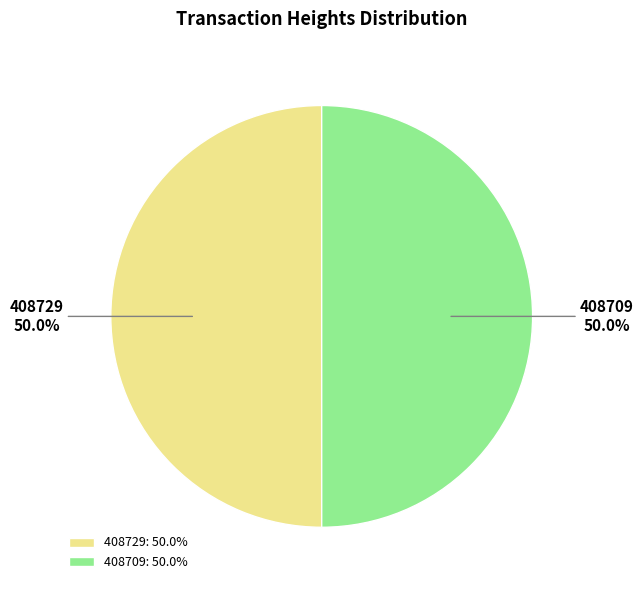

What percentage is the 408709 slice, to the nearest percent?

50%